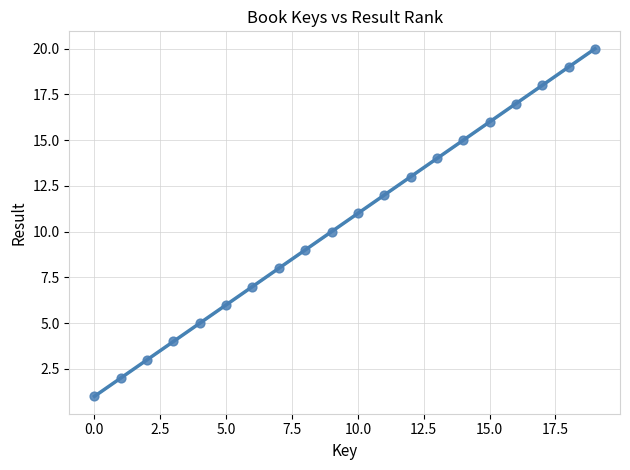

What is the range of Y values (max minus min)?

19